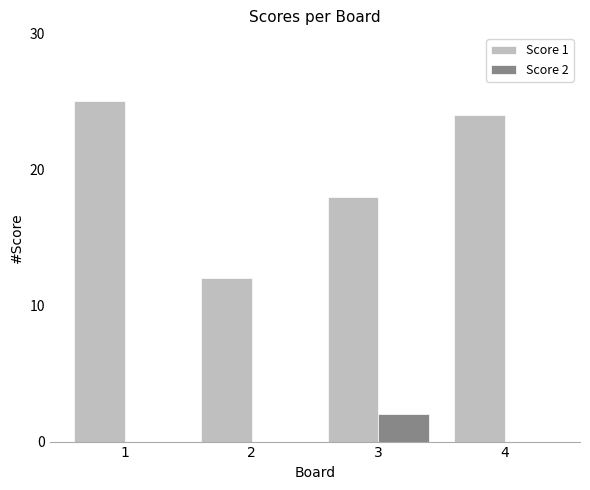

What is the spread (max minus min) of values at 2?

12